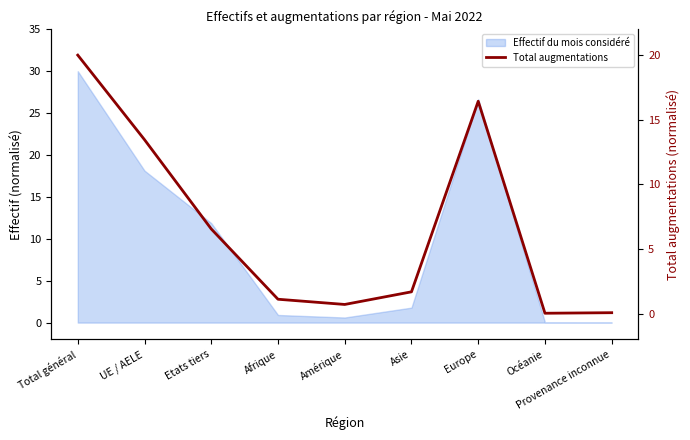

Rank the categories by value from lowest to highest.

Océanie, Provenance inconnue, Amérique, Afrique, Asie, Etats tiers, UE / AELE, Europe, Total général